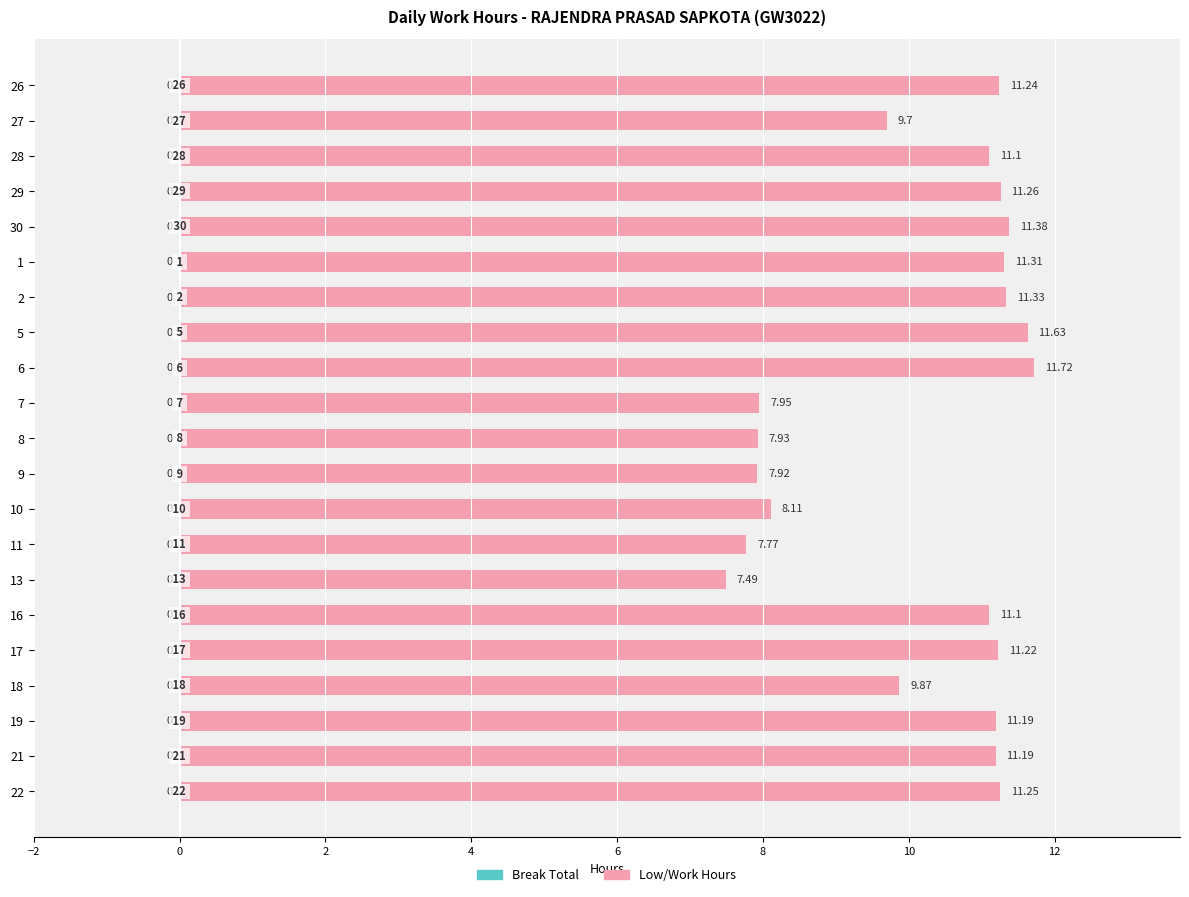

How many bars are there in total?

21